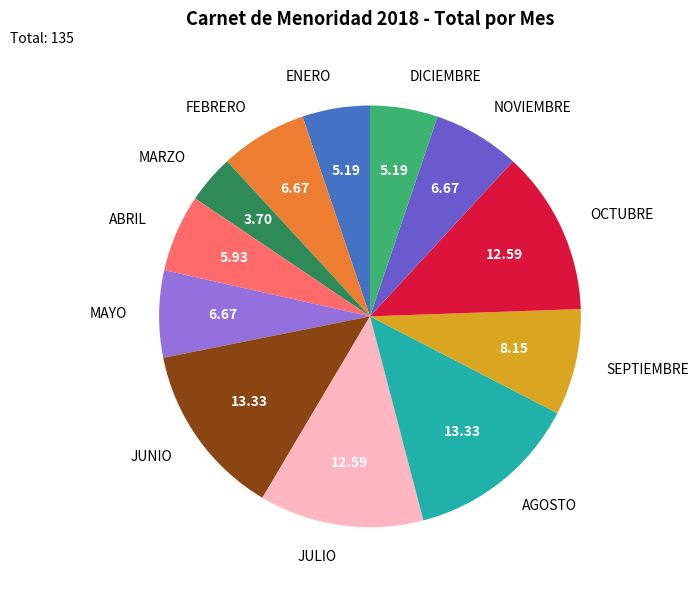

Approximately how many times larger is the value at ENERO compared to OCTUBRE?

0.4